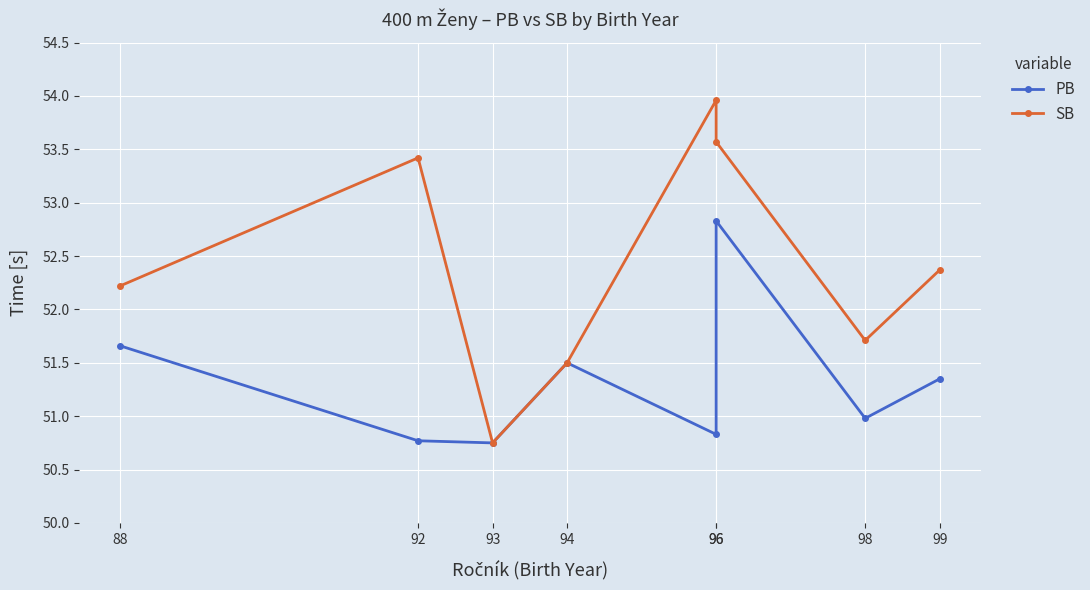

How many data points does each series have?

8